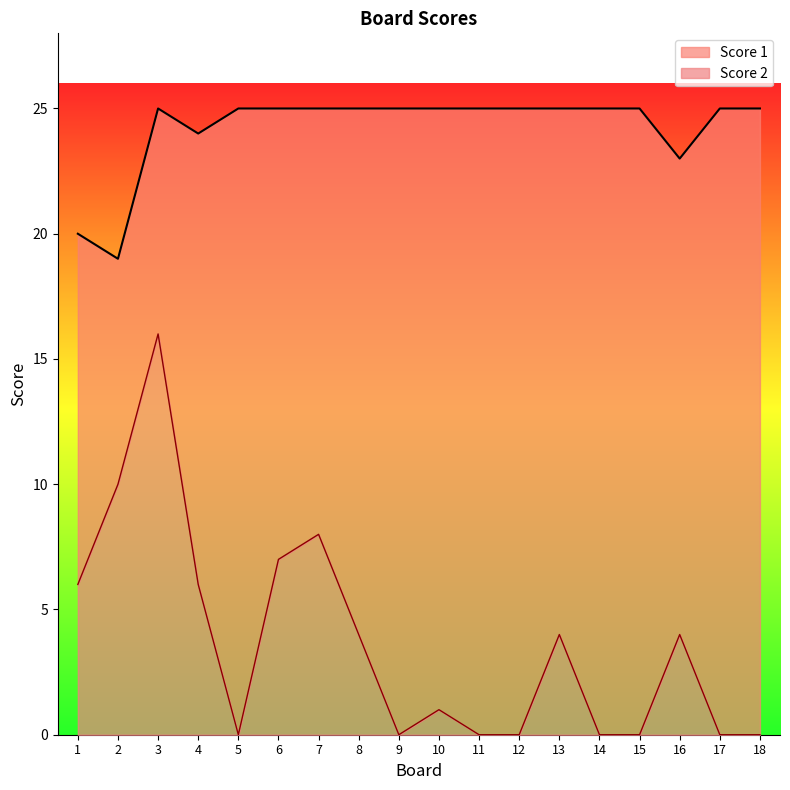

What is the difference between the highest and lowest values at 1?

14